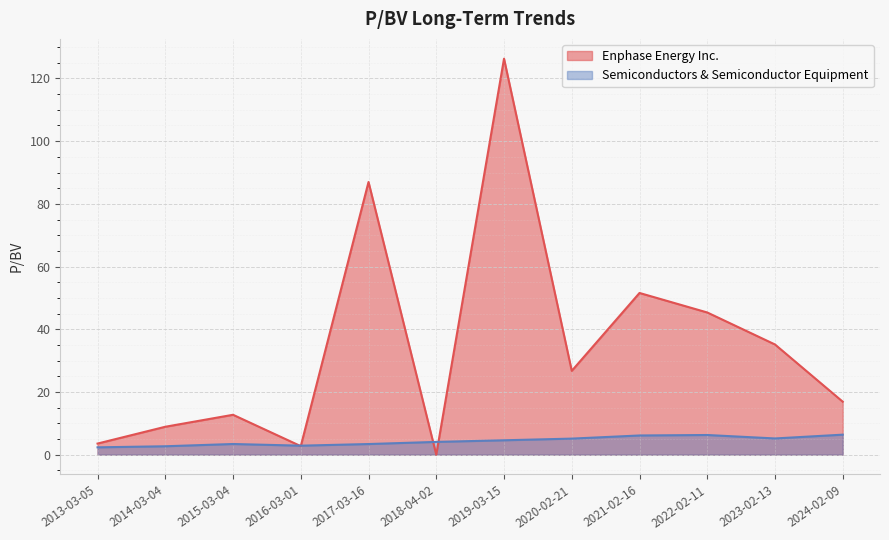

Where does the Enphase Energy Inc. series first go above 26?

2017-03-16